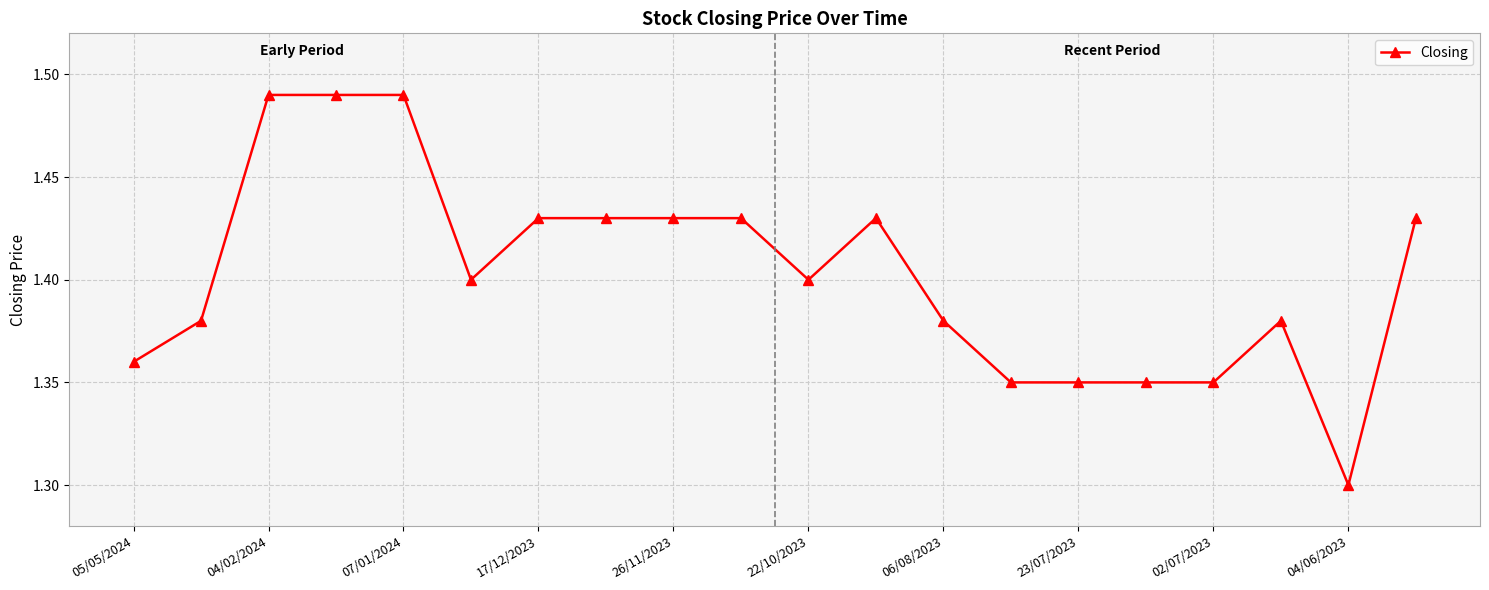

How many data points does each series have?

20